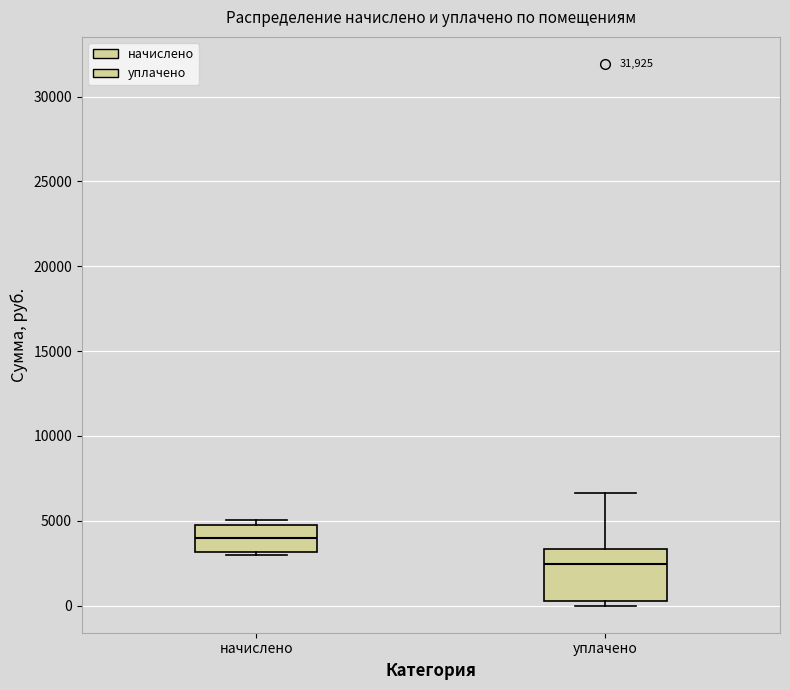

Comparing the boxes themselves (not the whiskers), which one is the tallest?

уплачено